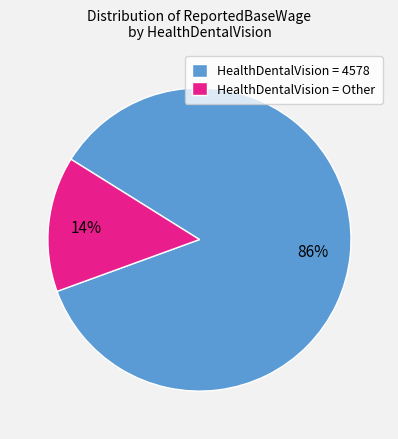

How many slices are in this pie chart?

2